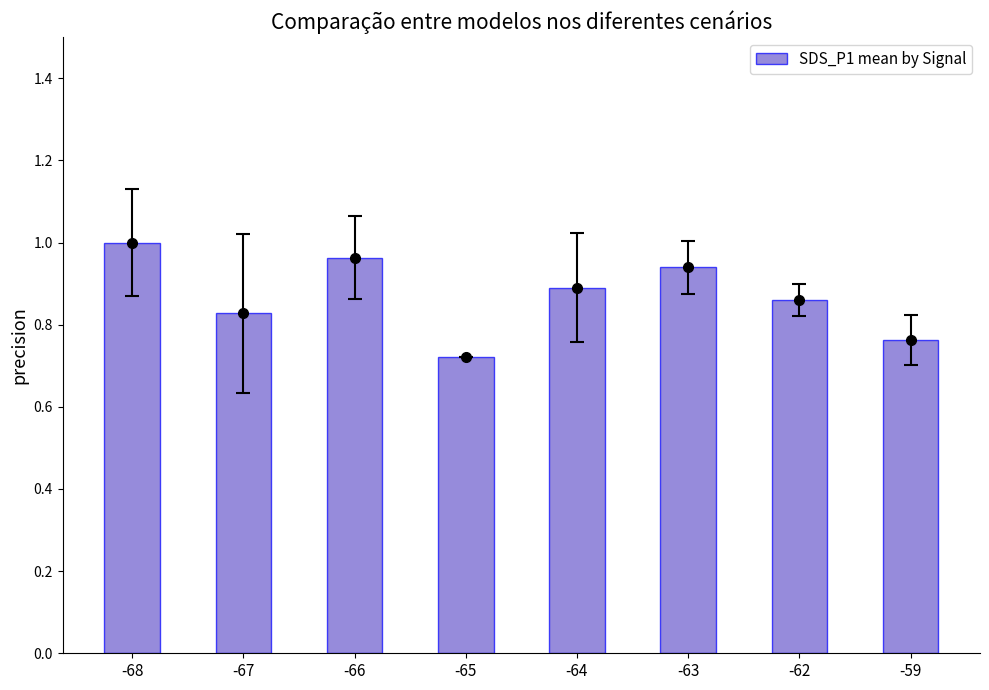

What is the difference between the maximum and minimum values?

0.3